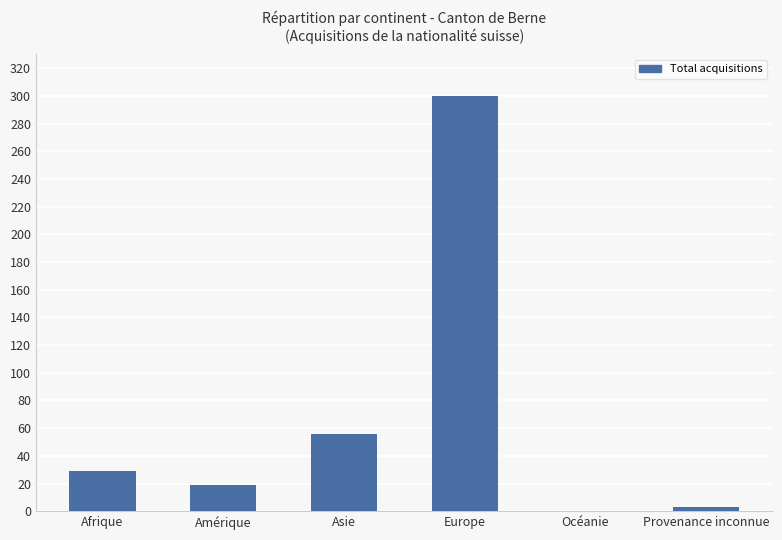

The chart shows a value of 110 at Europe. True or false?

False